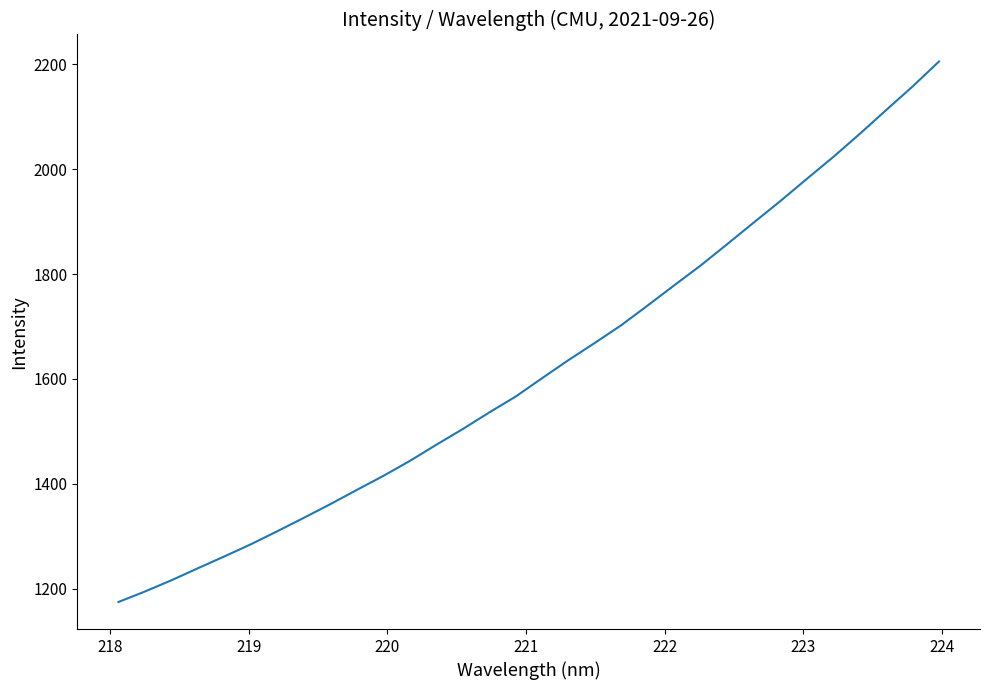

What is the minimum value shown in the chart?

1174.8